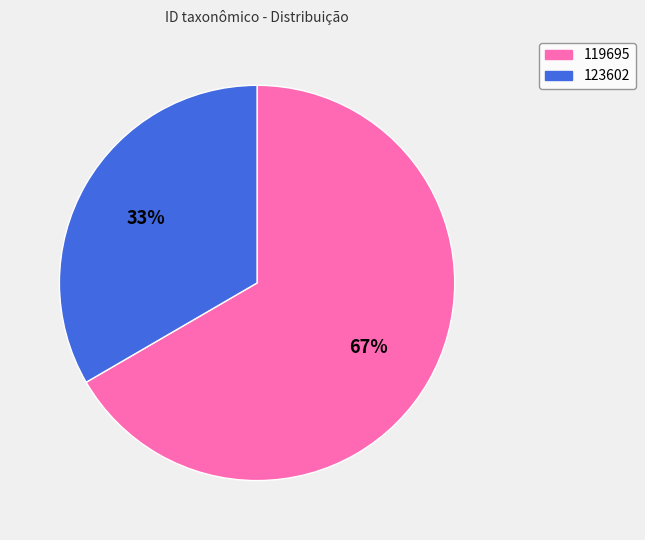

What percentage is the 123602 slice, to the nearest percent?

33%